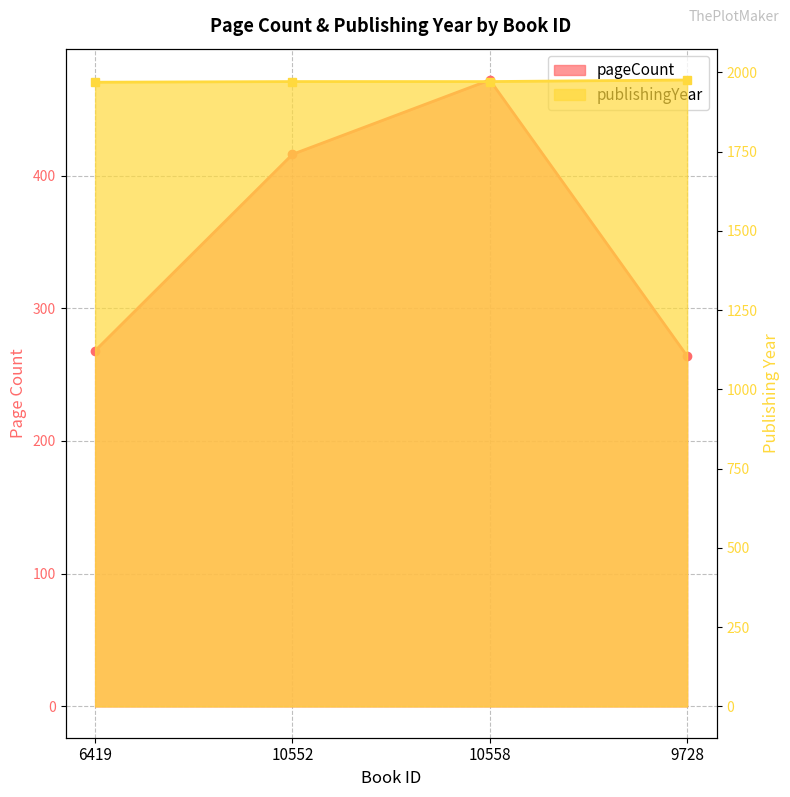

Reading left to right, what are all the values shown in this chart?

pageCount: 268	416	472	264
publishingYear: 1969	1971	1971	1976